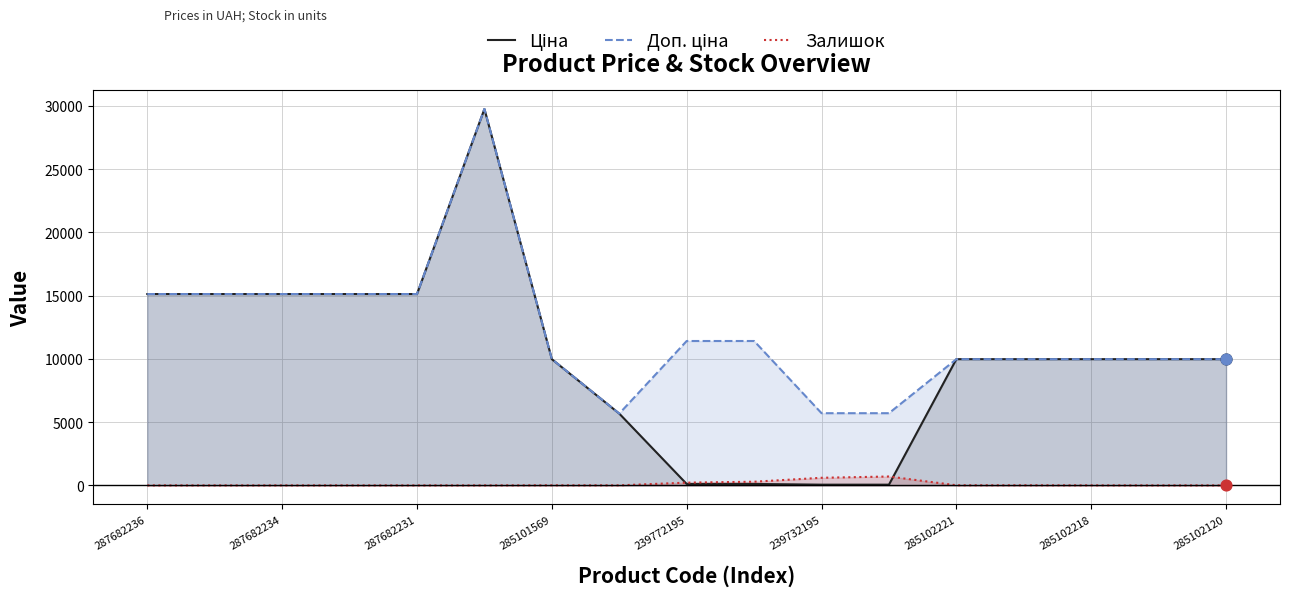

What is the total value across all series at 13?

19959.0